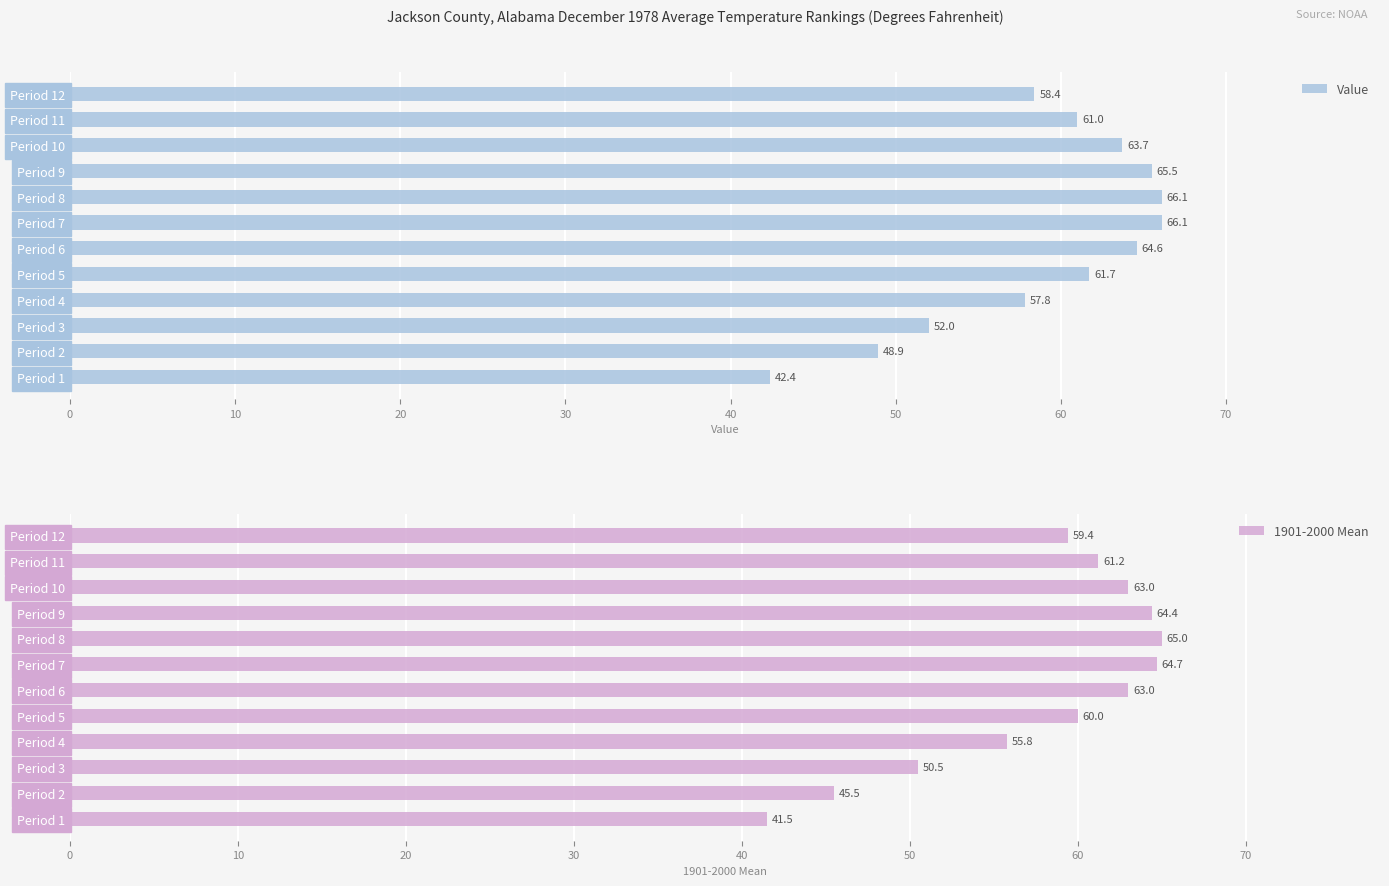

What is the total value across all series at 50?

127.6